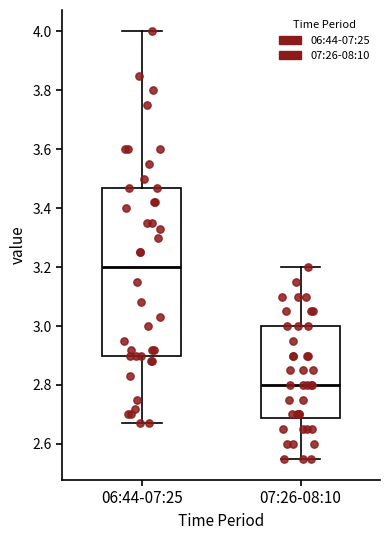

Which box's median line is the lowest?

07:26-08:10